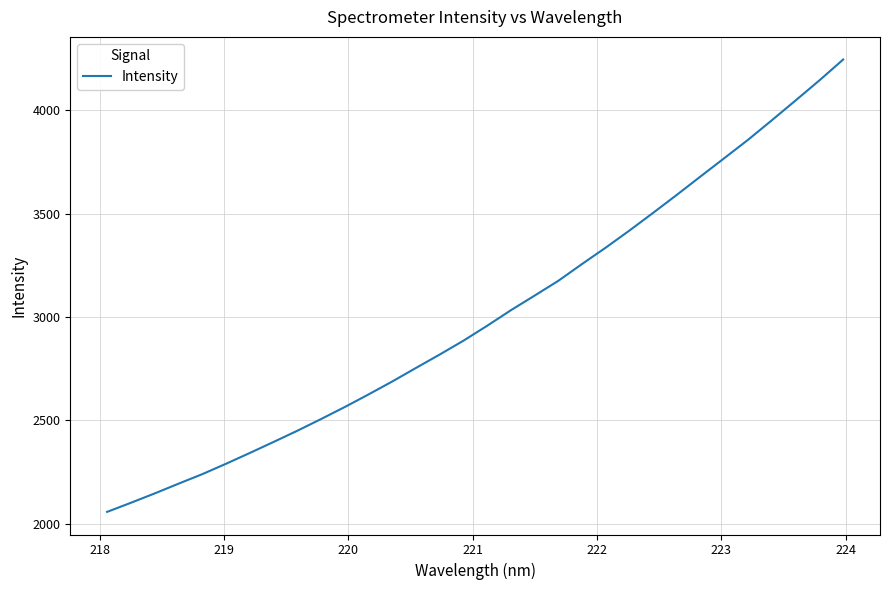

How many values exceed 2957?

16